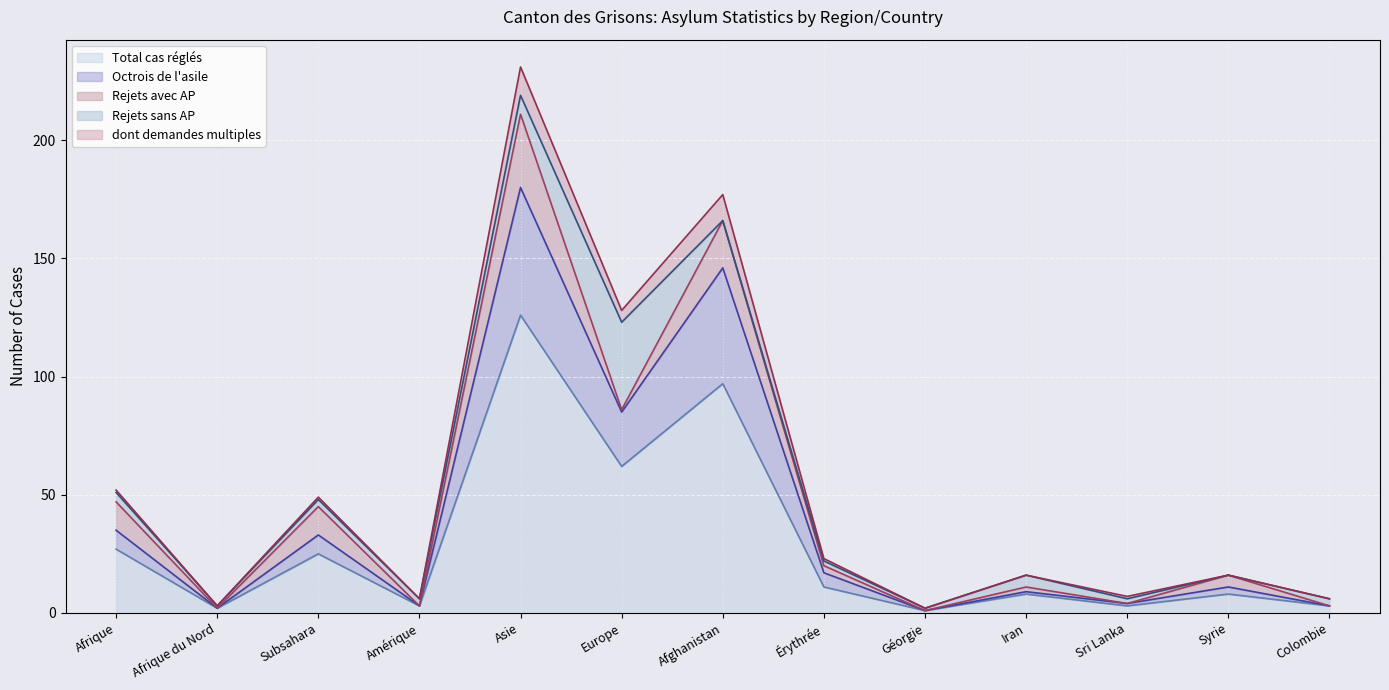

What is the highest value of the Total cas réglés series?

126